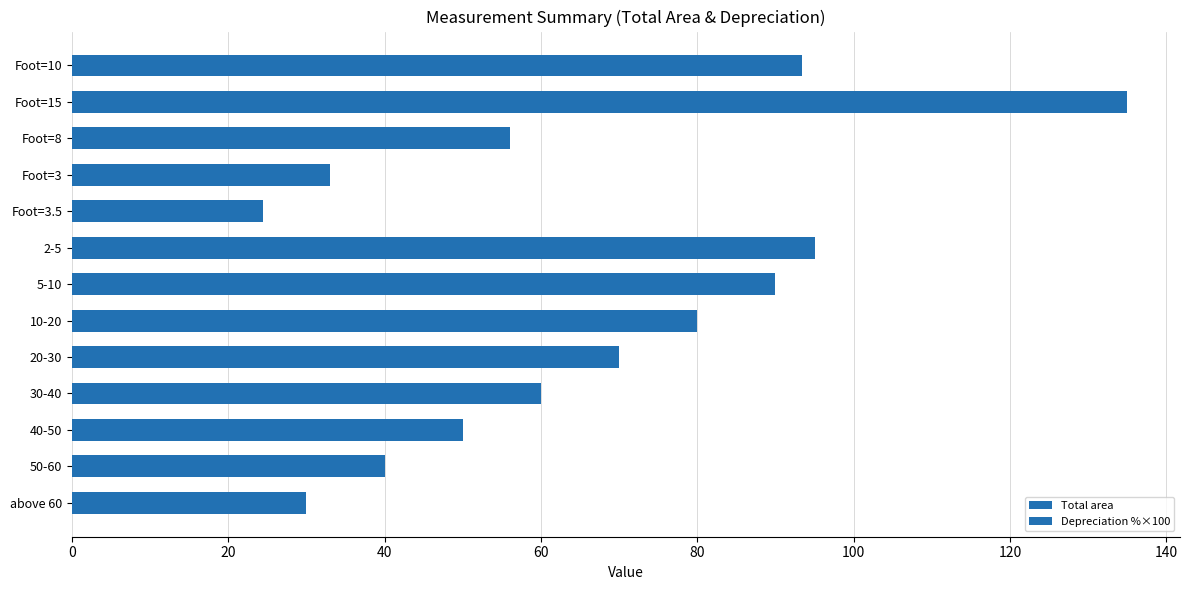

The chart shows a value of 124.1 at 10. True or false?

False